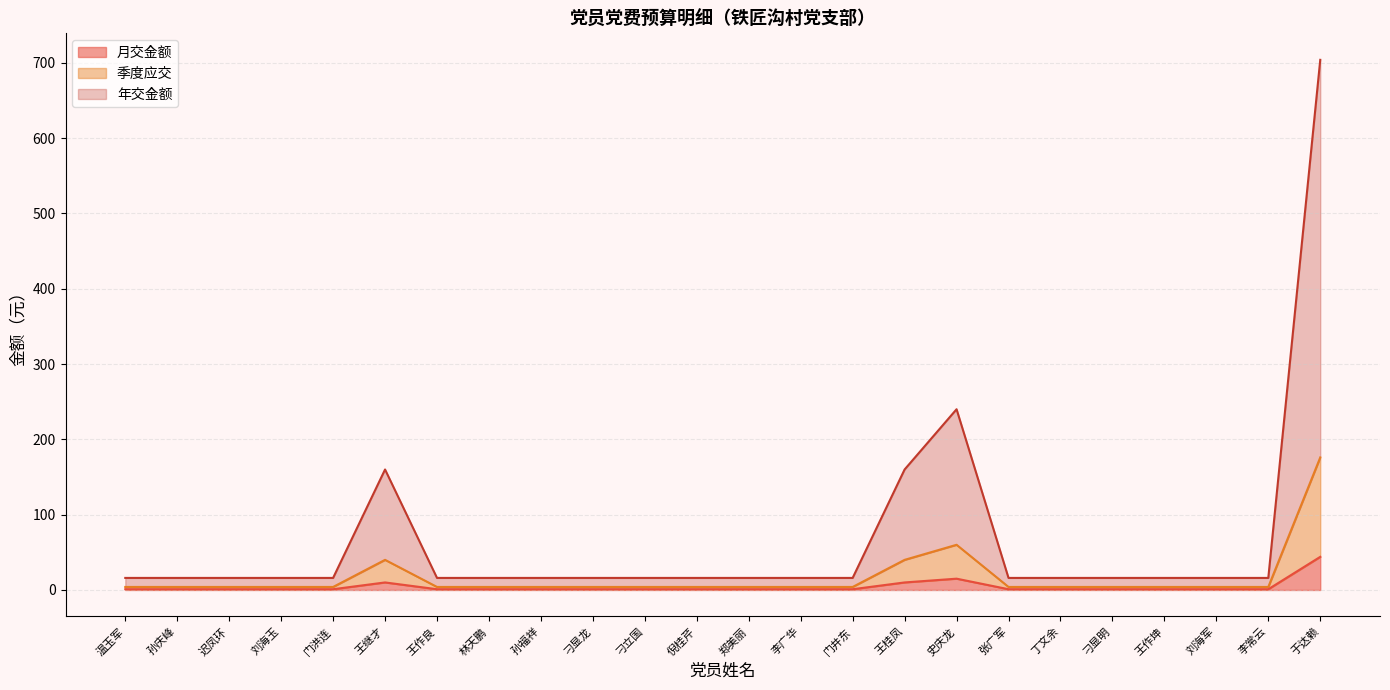

What is the label of the 21st point from the right?

刘海玉